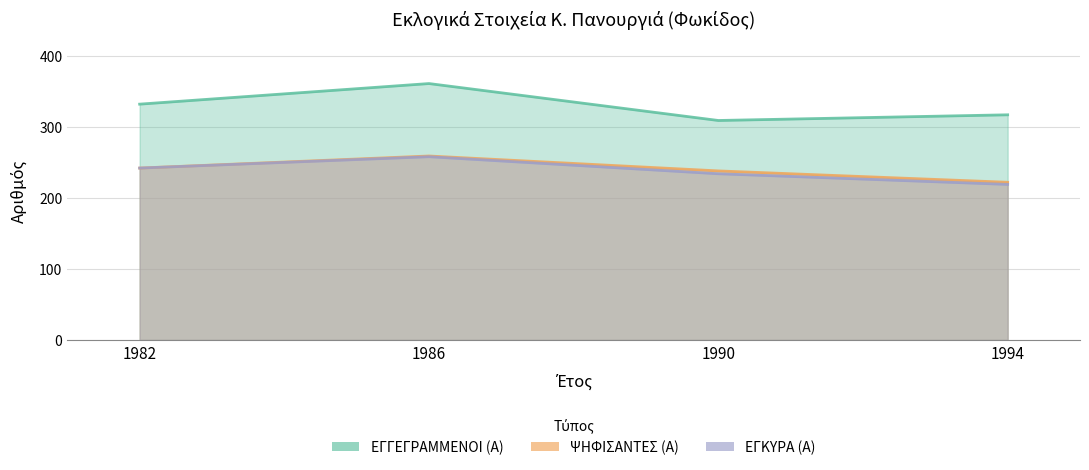

What is the minimum value for ΕΓΓΕΓΡΑΜΜΕΝΟΙ (Α)?

309